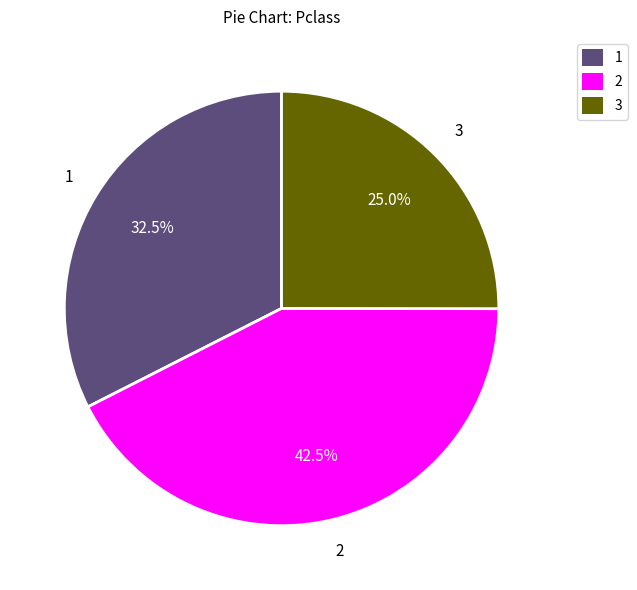

Combined, do 2 and 1 account for over 50%?

Yes